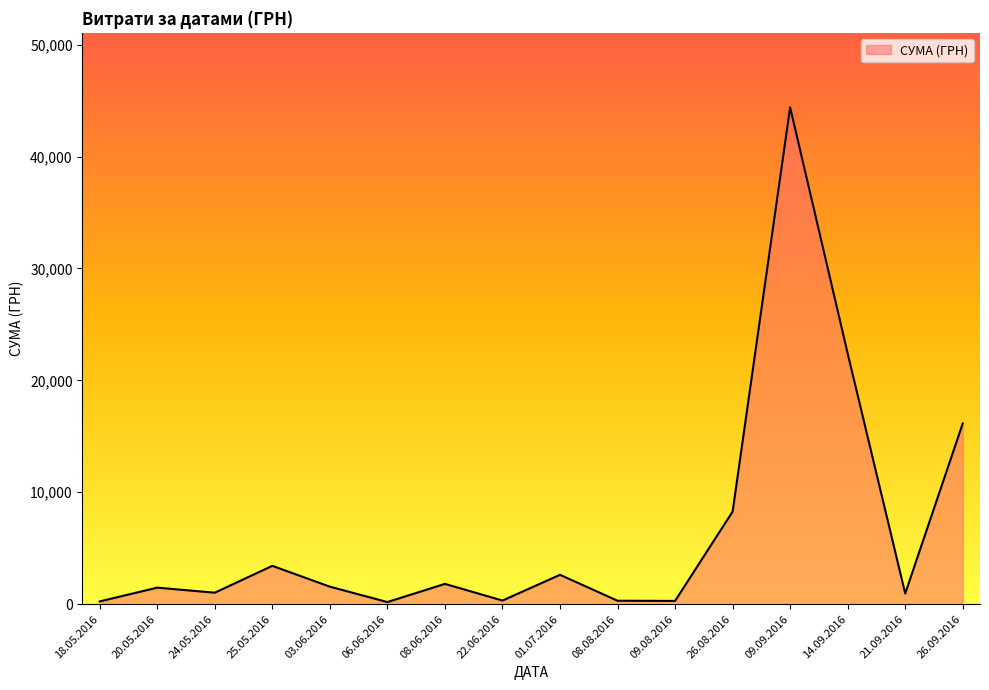

What is the difference between the maximum and minimum values?

44214.2